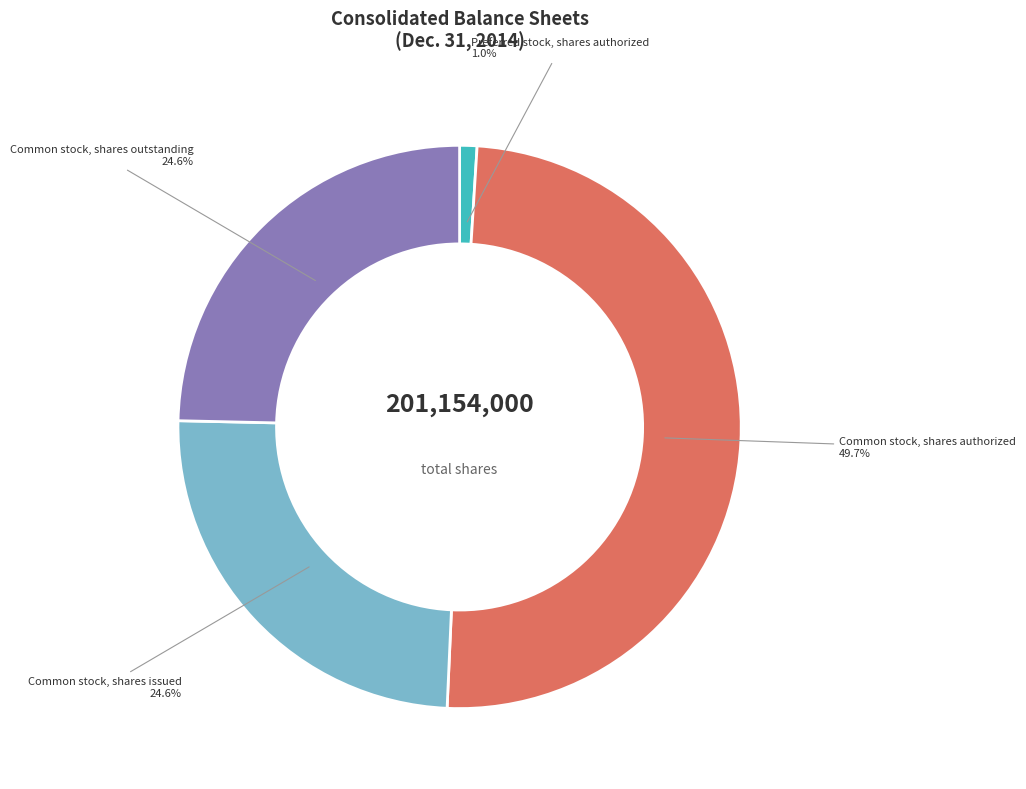

What is the total percentage of Preferred stock, shares authorized and Common stock, shares outstanding?

25.6%